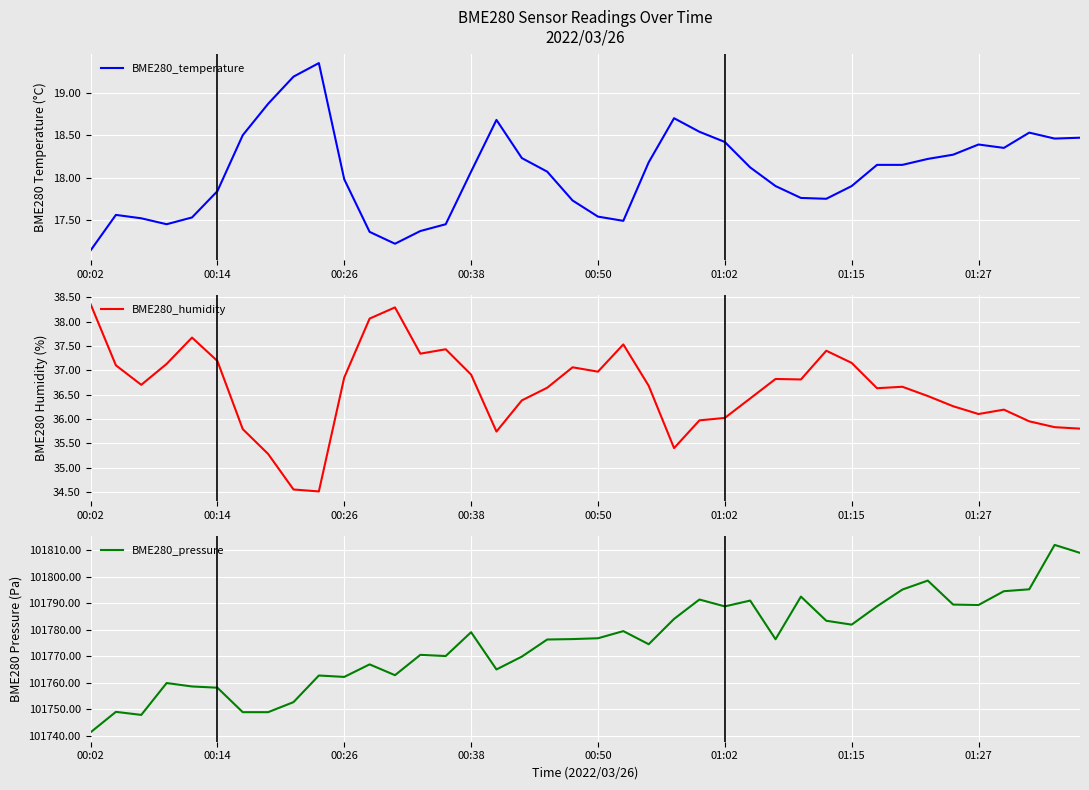

Is the value of BME280_temperature at 00:02 greater than the value of BME280_pressure at 17?

No